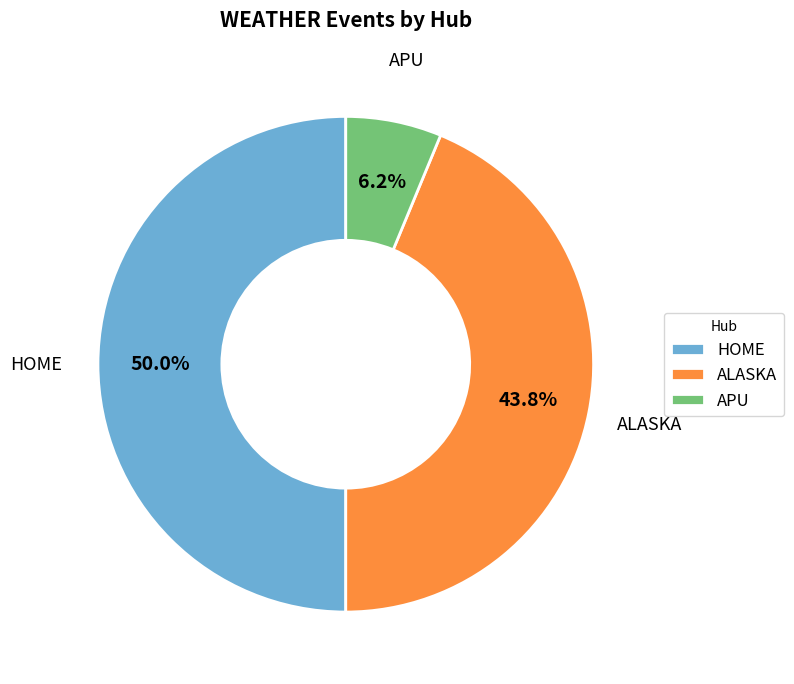

True or false: APU accounts for 16% of the total.

False